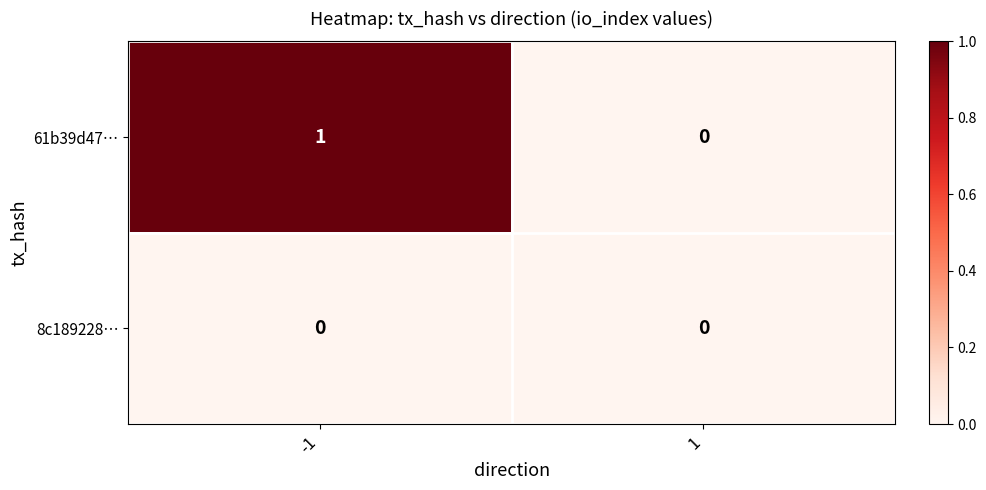

Count the number of data series in this chart.

2